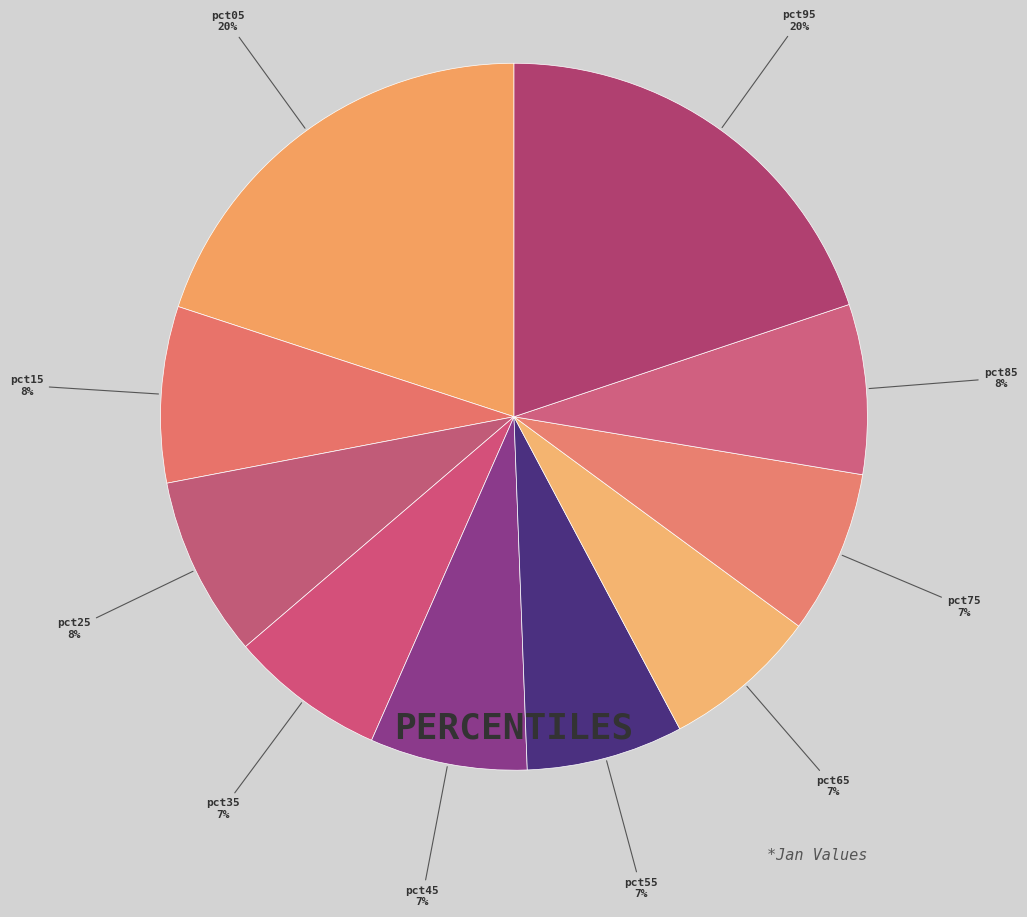

How many segments does this pie chart have?

10